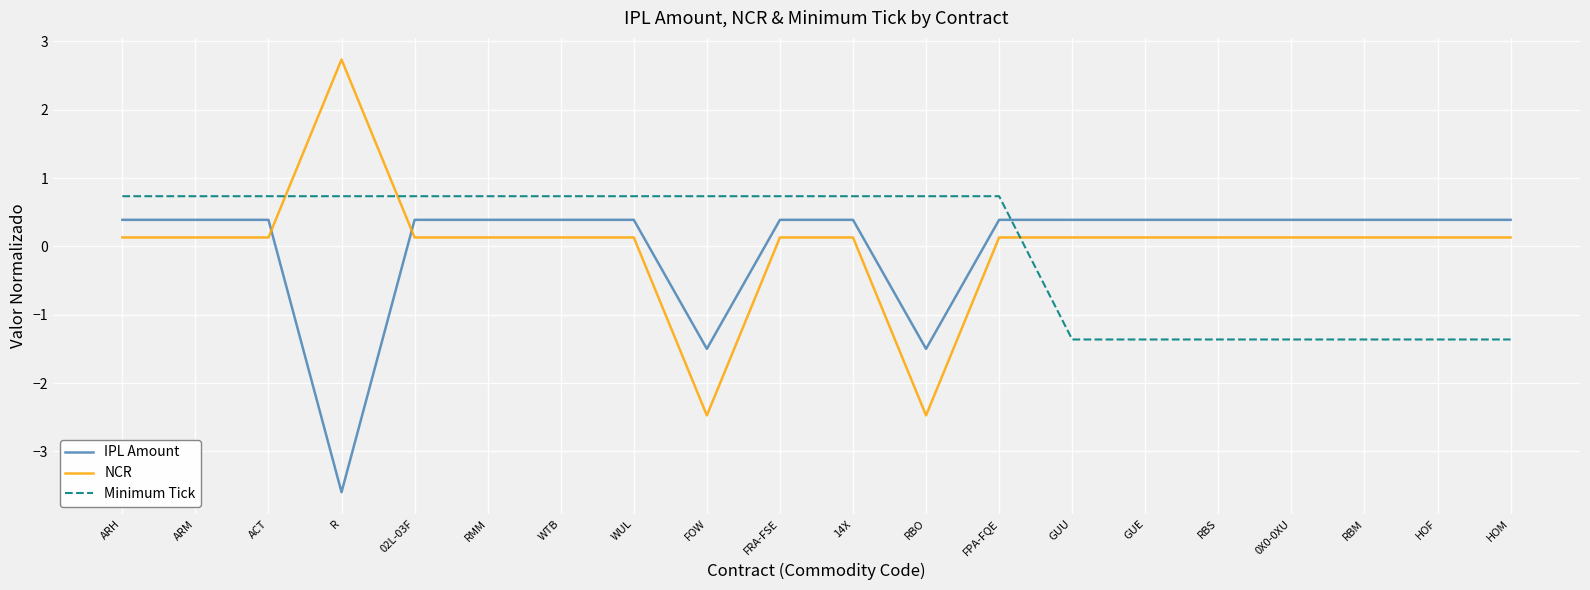

Between which two adjacent categories do Minimum Tick and NCR first intersect?

ACT and R